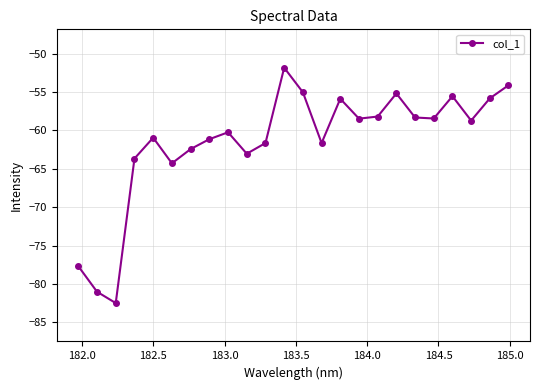

Is this an area chart (filled region under the line)?

No